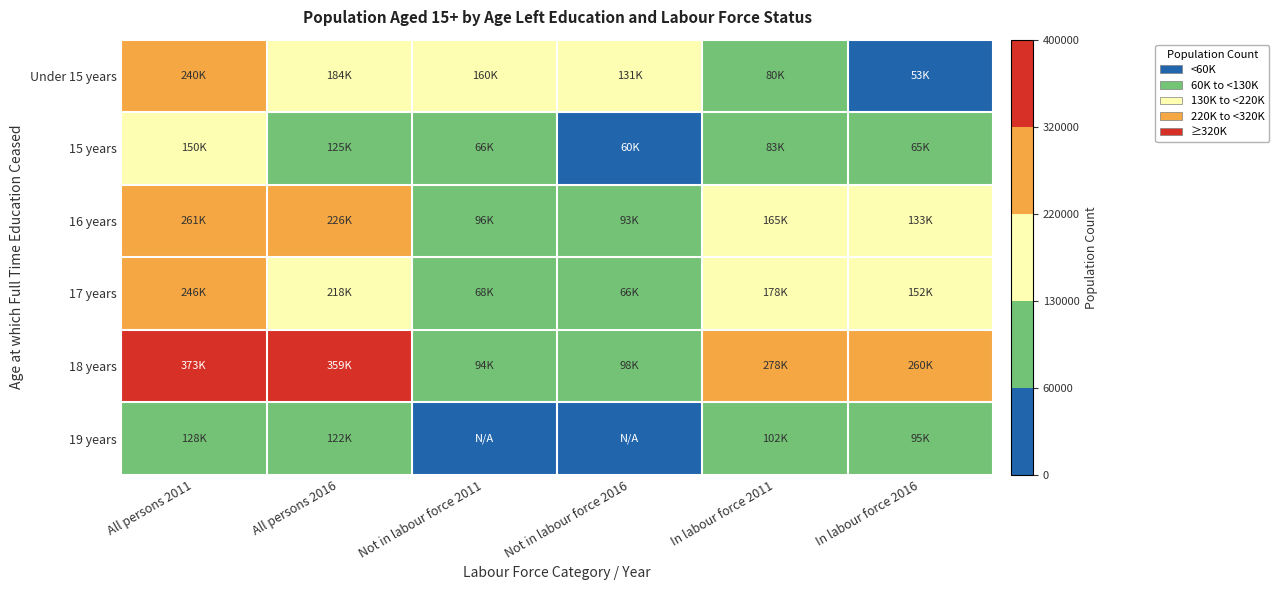

Reading left to right, transcribe all the data shown in this chart.

Under 15 years: All persons 2011=239908	All persons 2016=184266	Not in labour force 2011=160040	Not in labour force 2016=131319	In labour force 2011=79868	In labour force 2016=52947
15 years: All persons 2011=149580	All persons 2016=124642	Not in labour force 2011=66370	Not in labour force 2016=59921	In labour force 2011=83210	In labour force 2016=64721
16 years: All persons 2011=261042	All persons 2016=226150	Not in labour force 2011=95868	Not in labour force 2016=92686	In labour force 2011=165174	In labour force 2016=133464
17 years: All persons 2011=245840	All persons 2016=217663	Not in labour force 2011=68006	Not in labour force 2016=65699	In labour force 2011=177834	In labour force 2016=151964
18 years: All persons 2011=372689	All persons 2016=358642	Not in labour force 2011=94405	Not in labour force 2016=98433	In labour force 2011=278284	In labour force 2016=260209
19 years: All persons 2011=128081	All persons 2016=122278	Not in labour force 2011=0	Not in labour force 2016=0	In labour force 2011=102039	In labour force 2016=94538